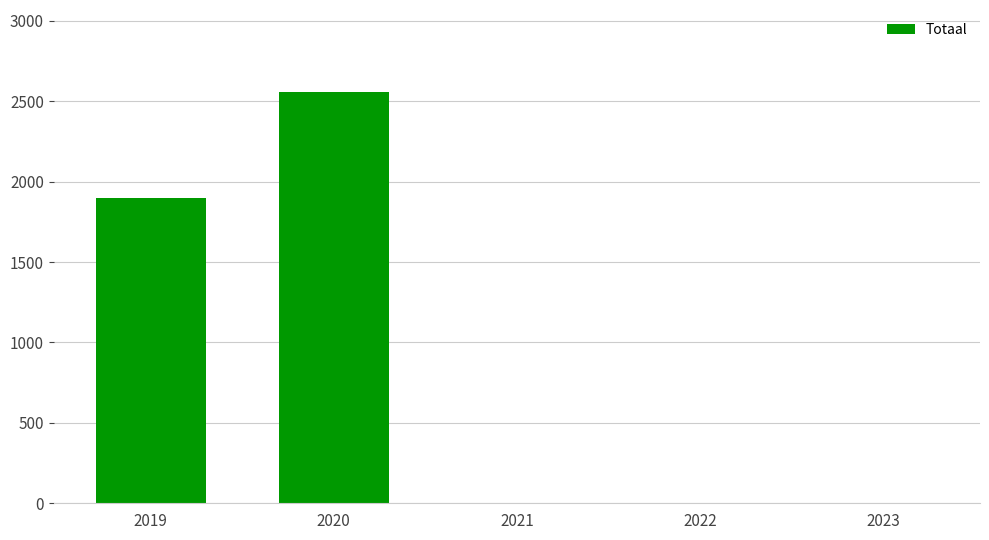

What is the sum of all values?

4456